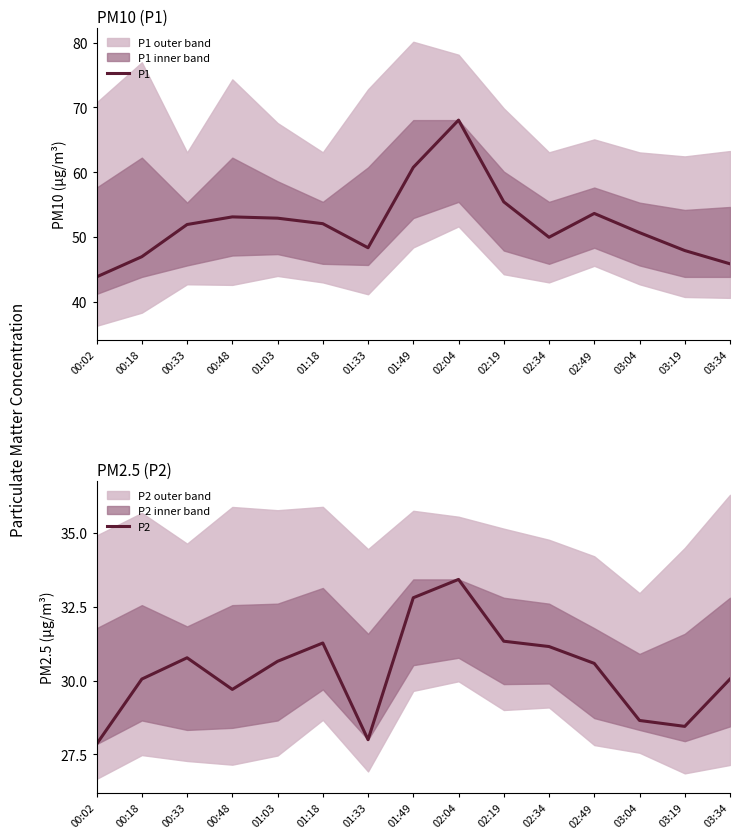

Which has a higher value, 01:03 or 03:19?

01:03